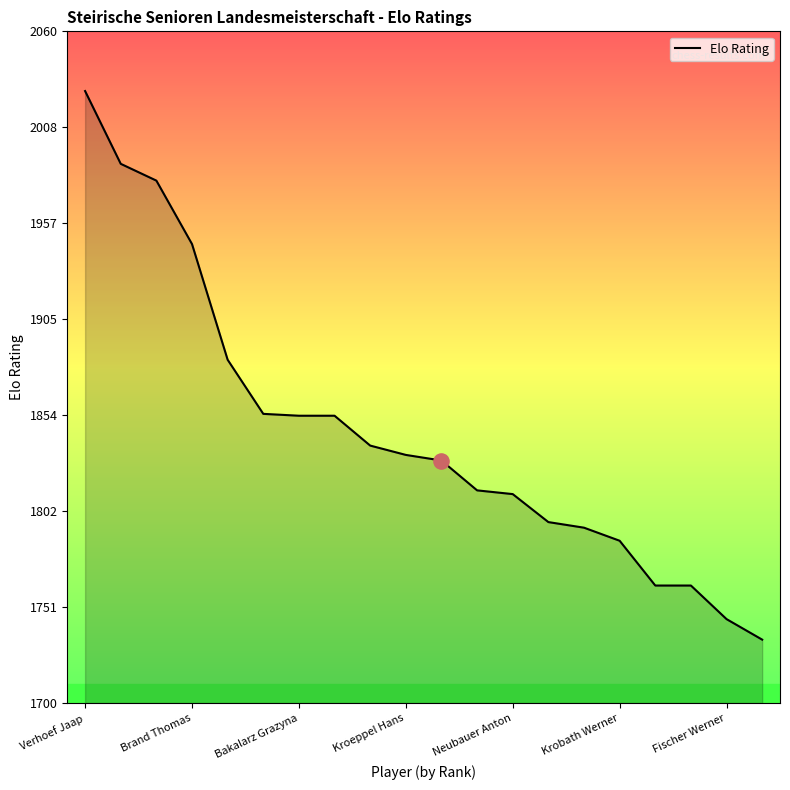

What is the difference between the maximum and minimum values?

294